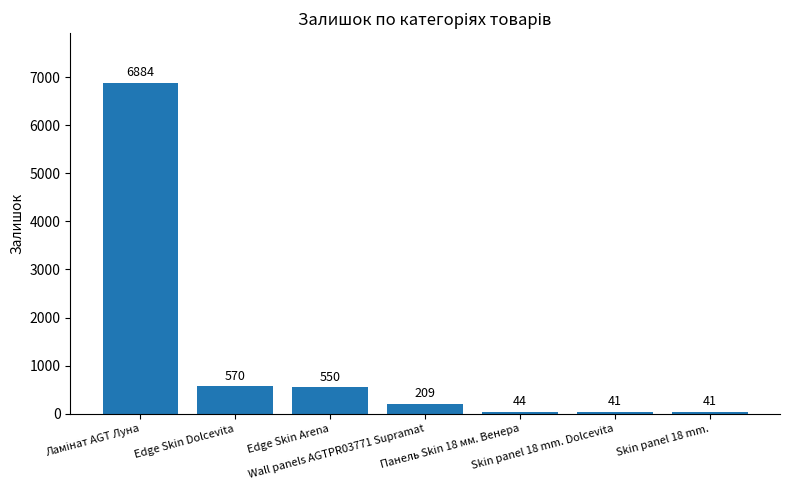

Does the chart contain stacked bars?

No